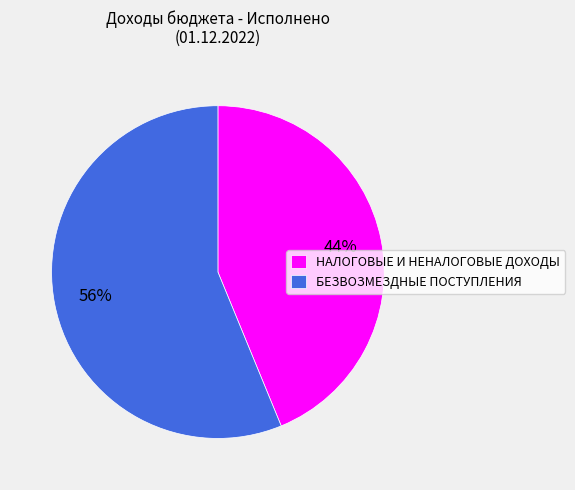

Which category has the smallest portion of the pie?

НАЛОГОВЫЕ И НЕНАЛОГОВЫЕ ДОХОДЫ